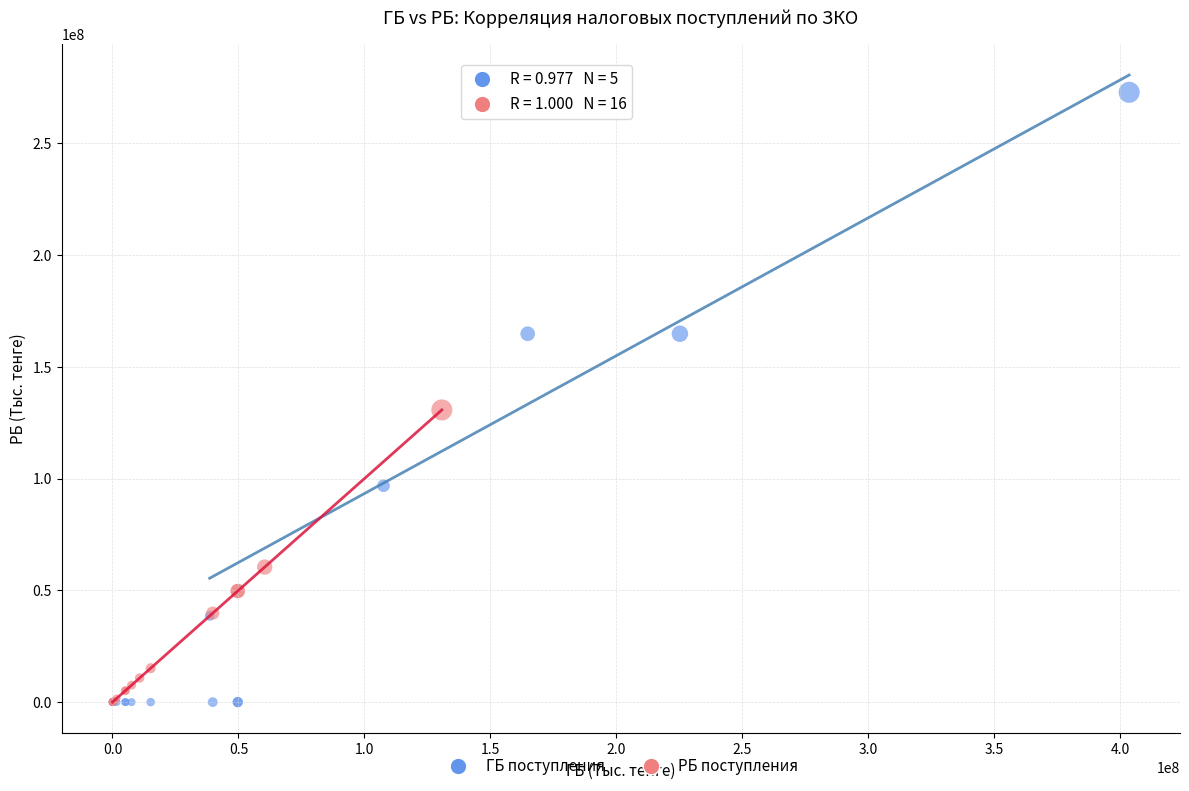

Which series has the largest Y range (max minus min)?

ГБ поступления